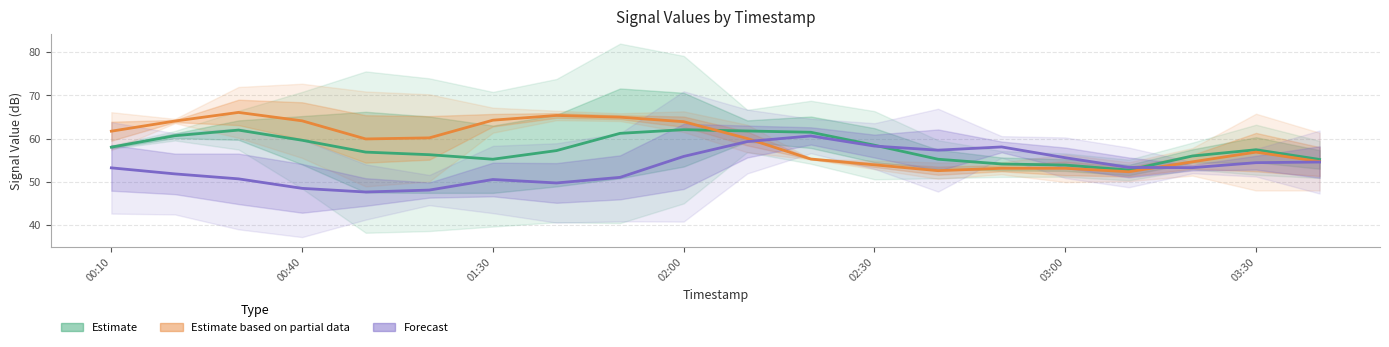

What is the average value of the Estimate based on partial data series?

59.0